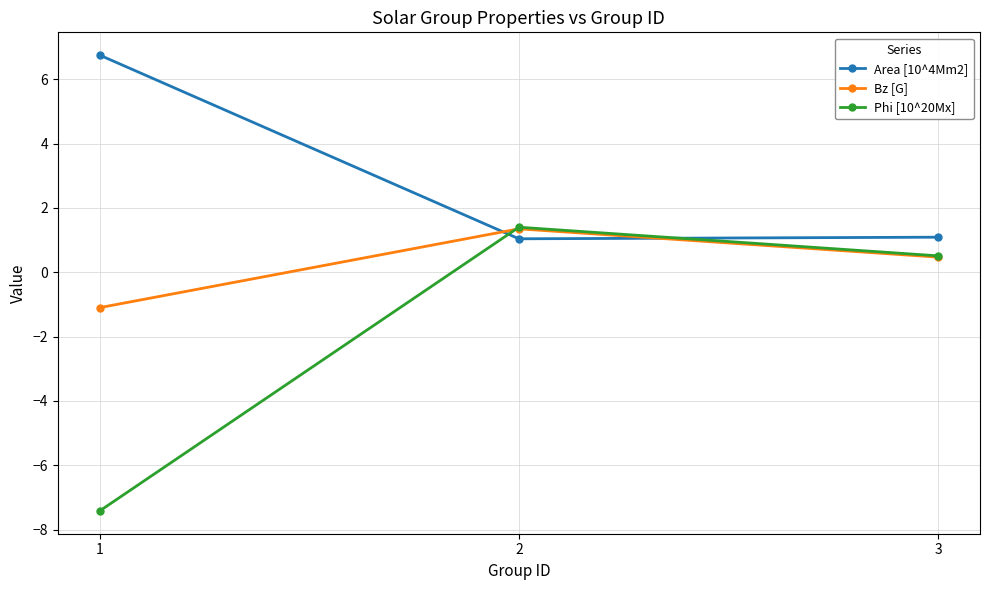

The Area [10^4Mm2] series shows 1.0 at 2. True or false?

True